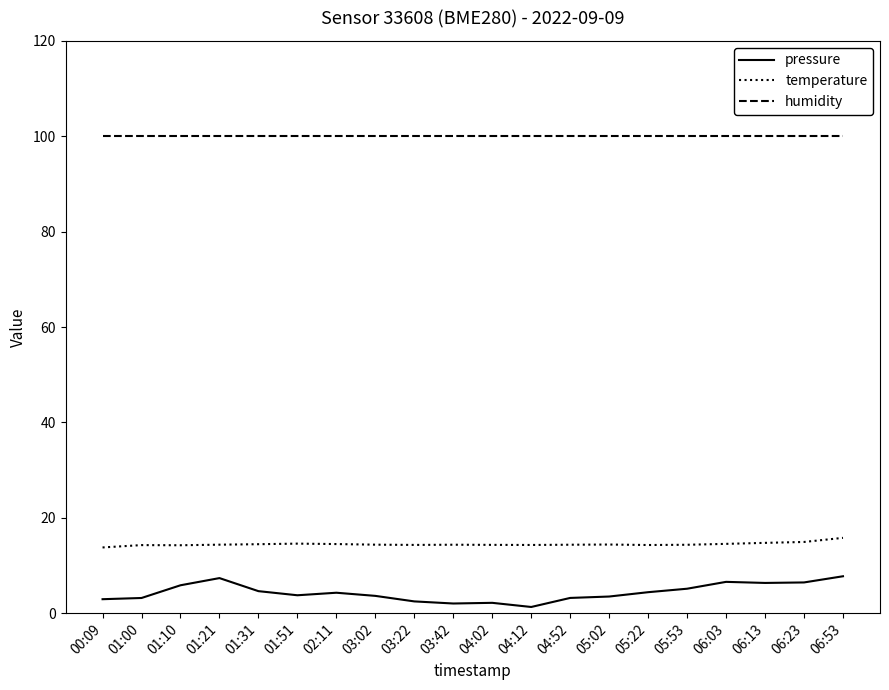

How many lines are shown in the chart?

3